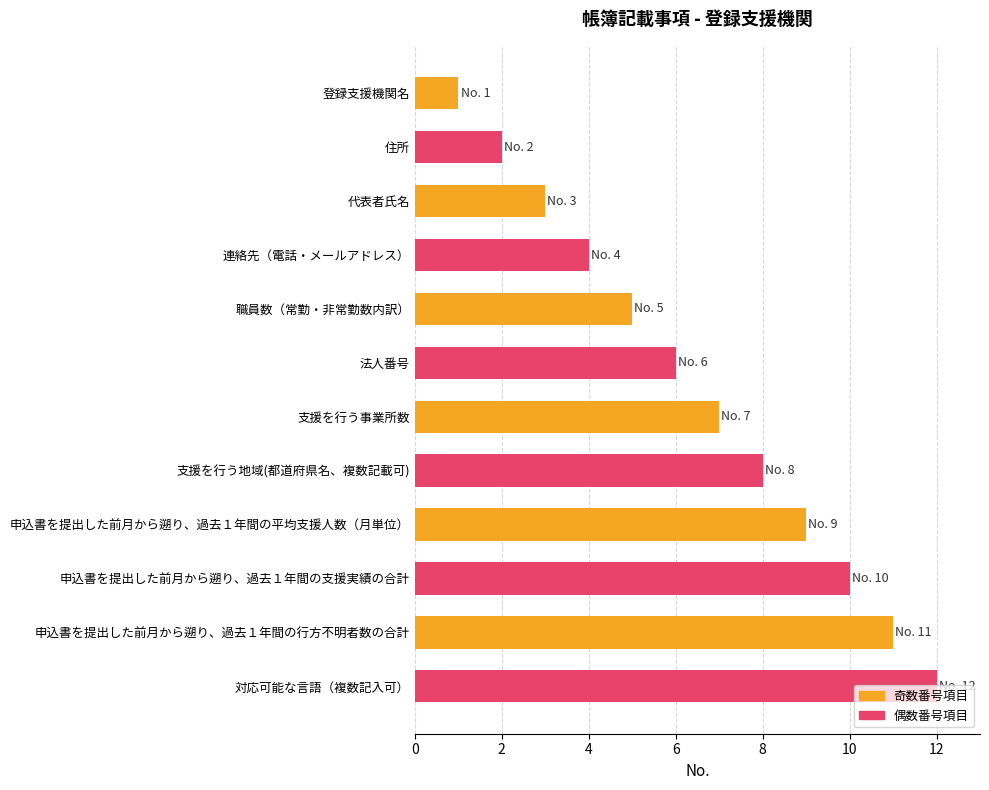

What is the smallest value displayed?

1